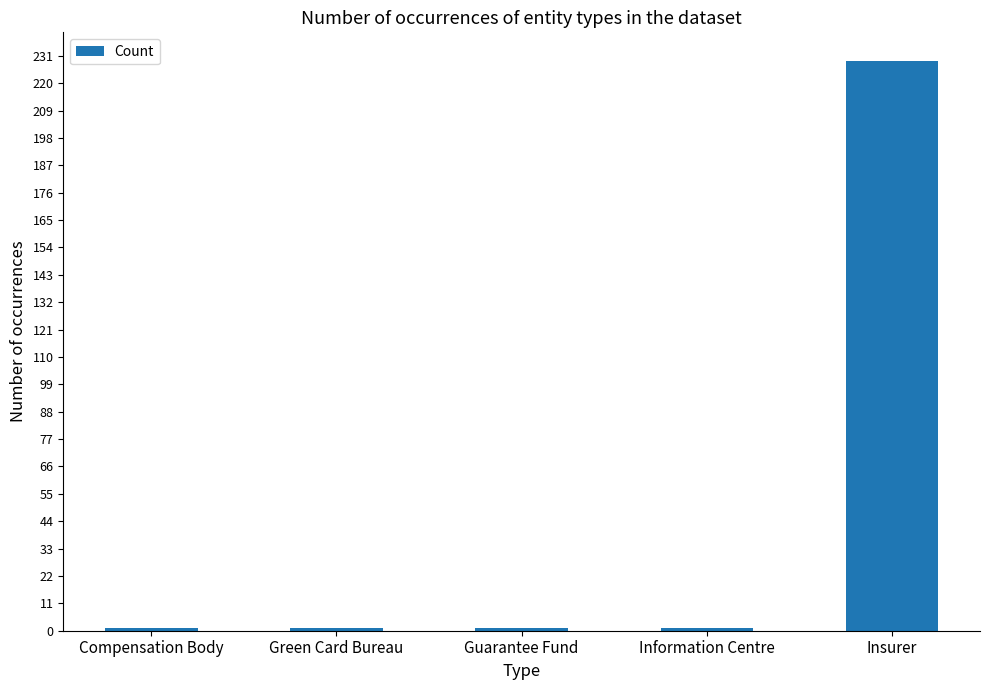

At which category does the chart reach its peak across all series?

Insurer